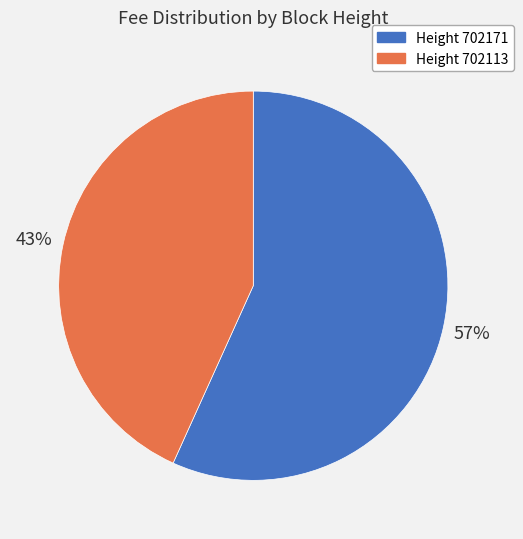

Is there a majority slice in this chart?

Yes